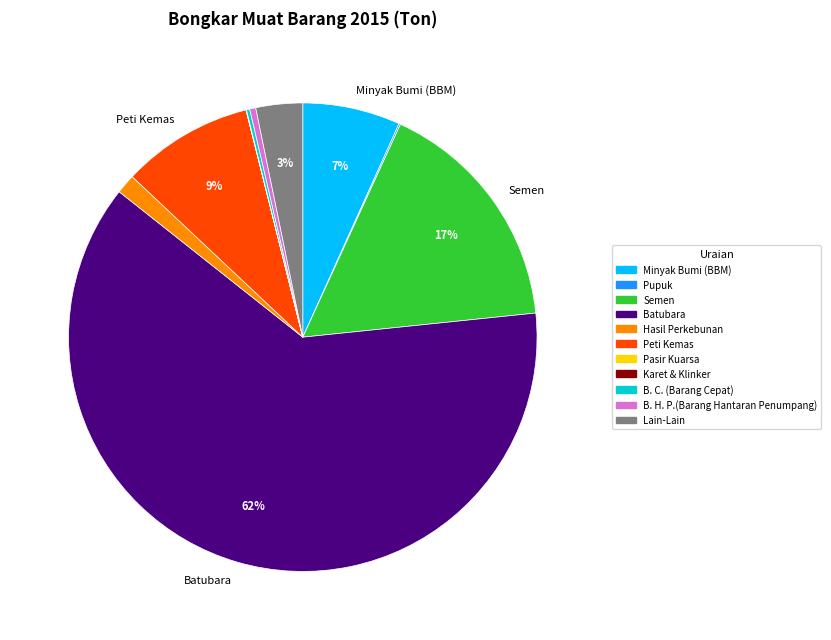

To the nearest percent, what is the average slice percentage?

9%